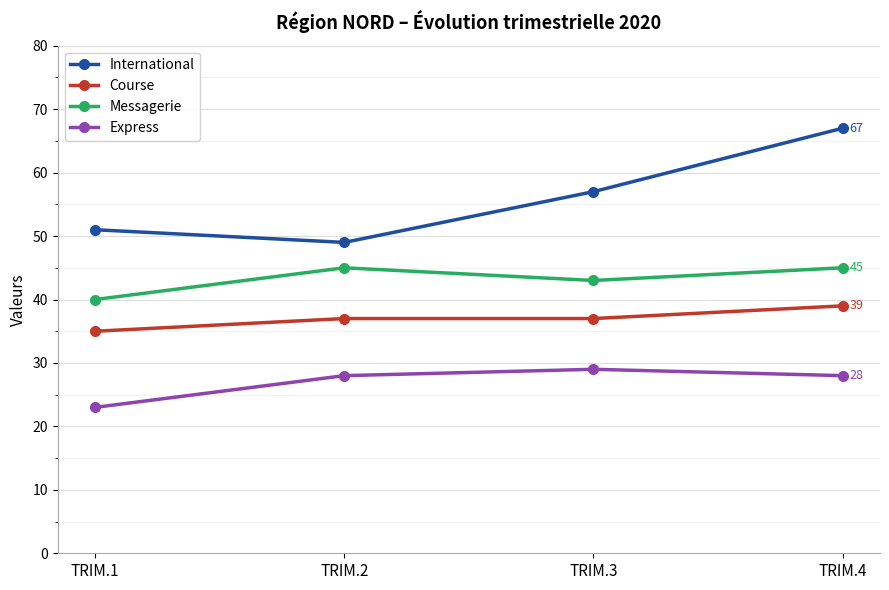

At which category does Messagerie reach its first local valley?

TRIM.3